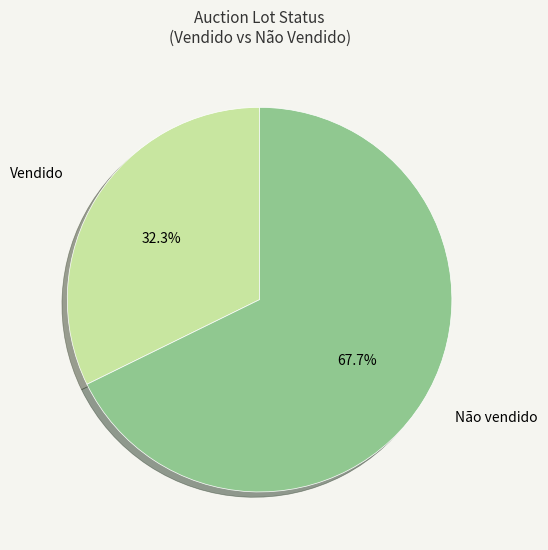

Does any single category account for the majority?

Yes